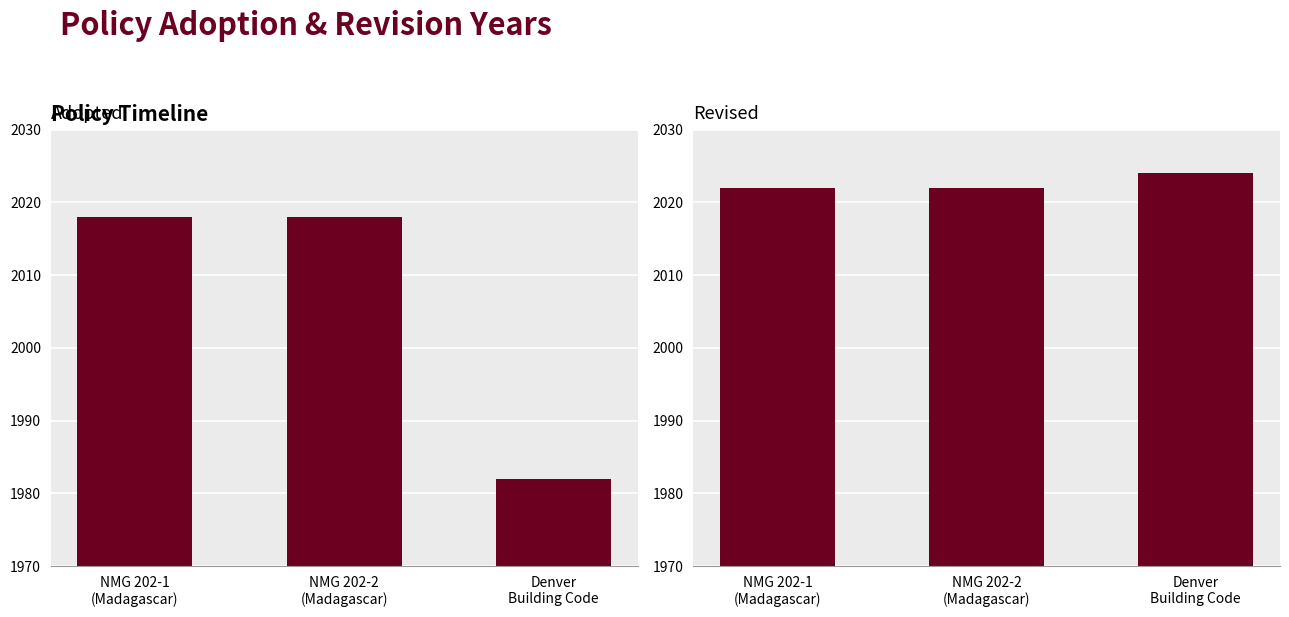

True or false: Revised has a value of 3125 at NMG 202-1
(Madagascar).

False